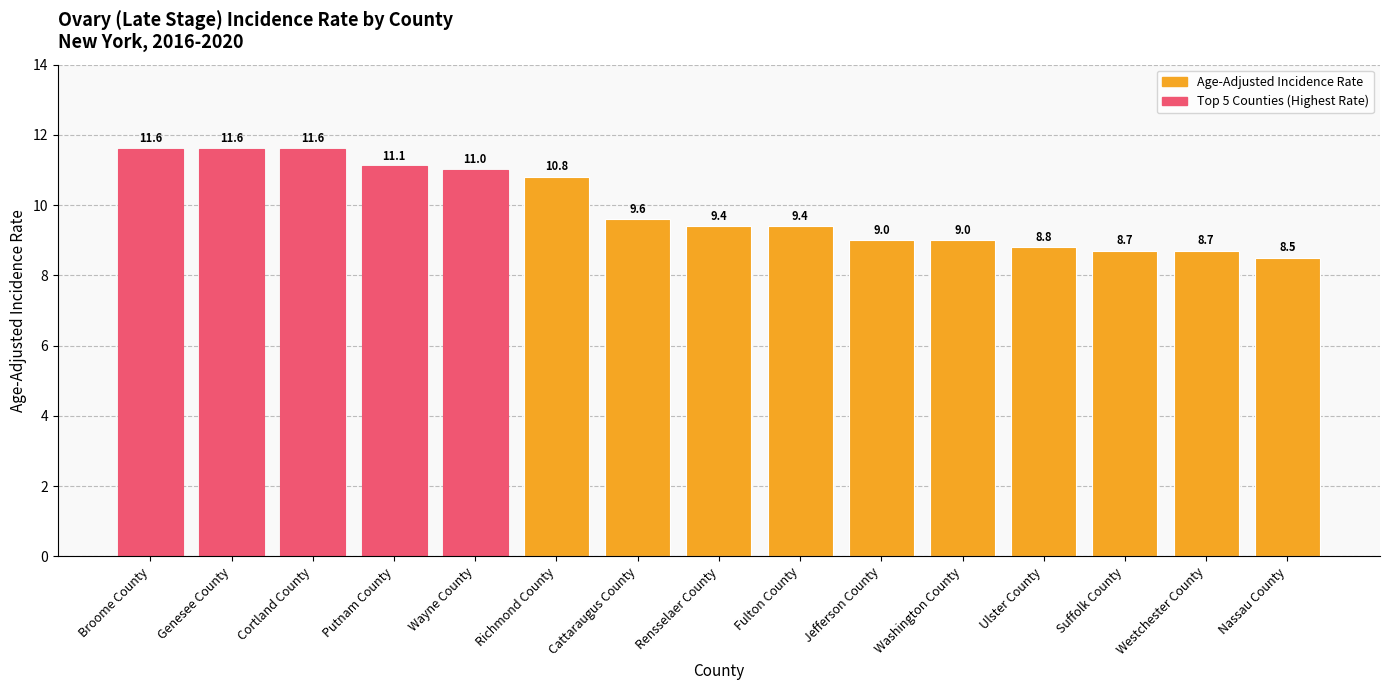

The value at Westchester County is 8.7. True or false?

True